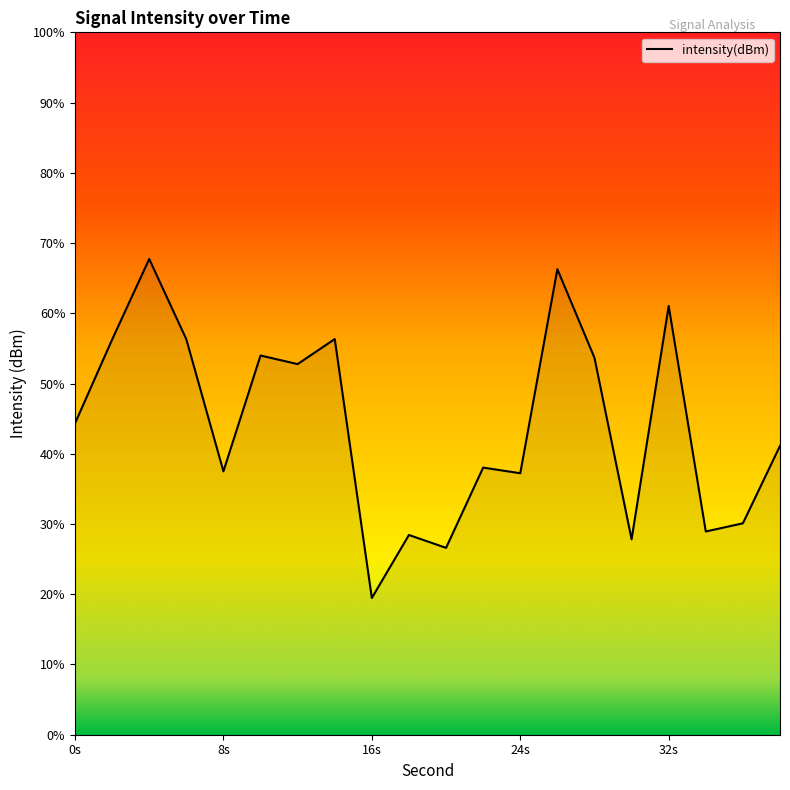

Where is the first local maximum?

4